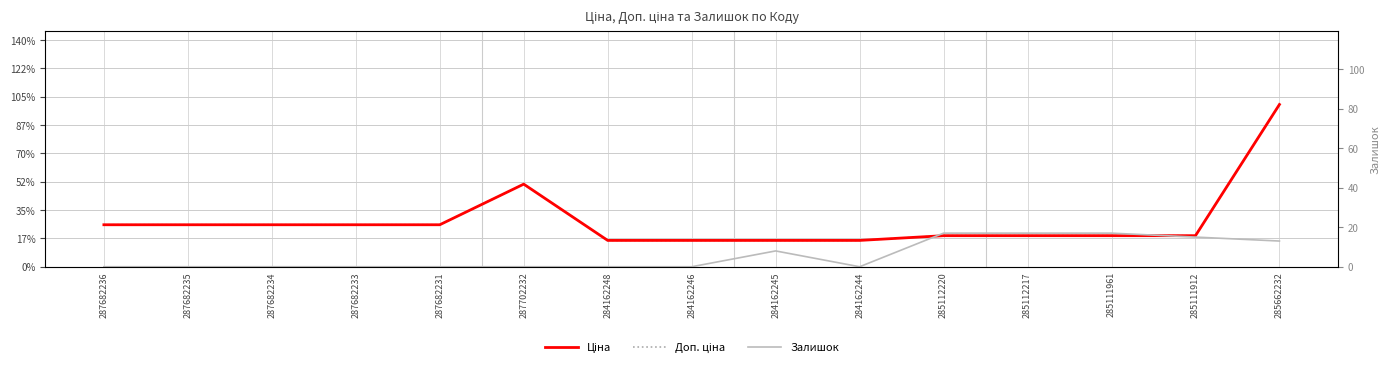

Is it true that Залишок equals 0.0 at 287702232?

True